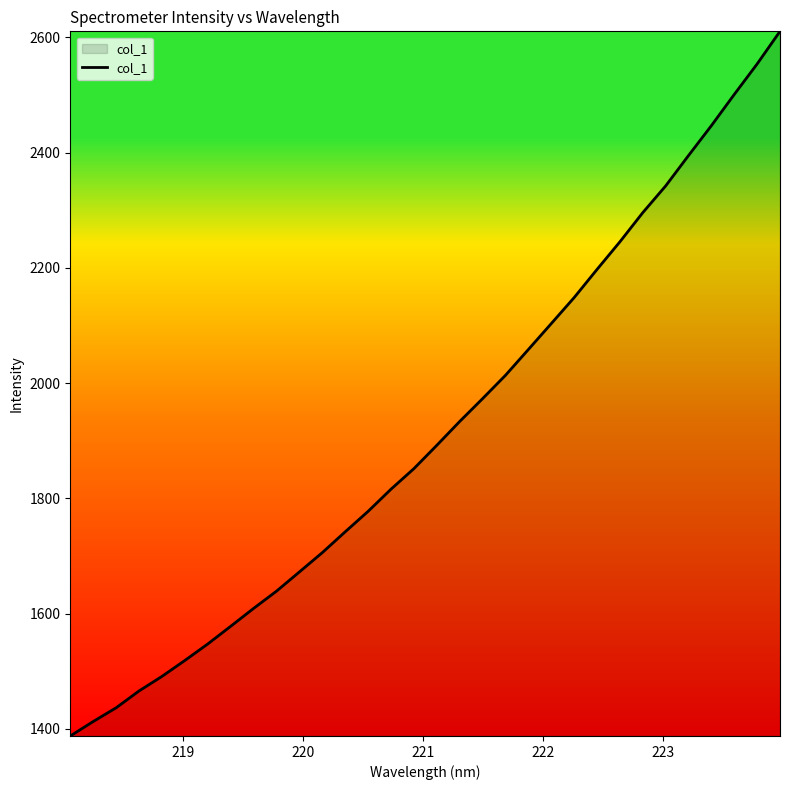

What is the difference between the maximum and minimum values?

1222.8